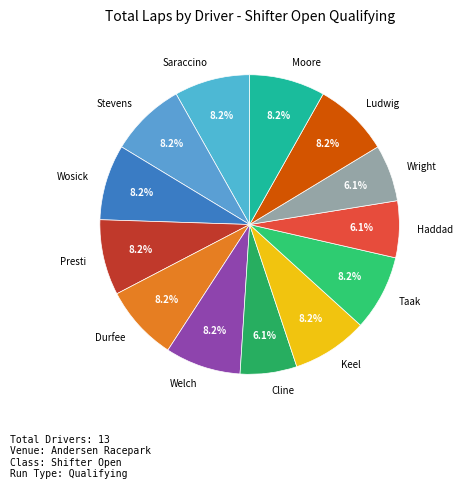

Does Taak account for over 50% of the chart?

No